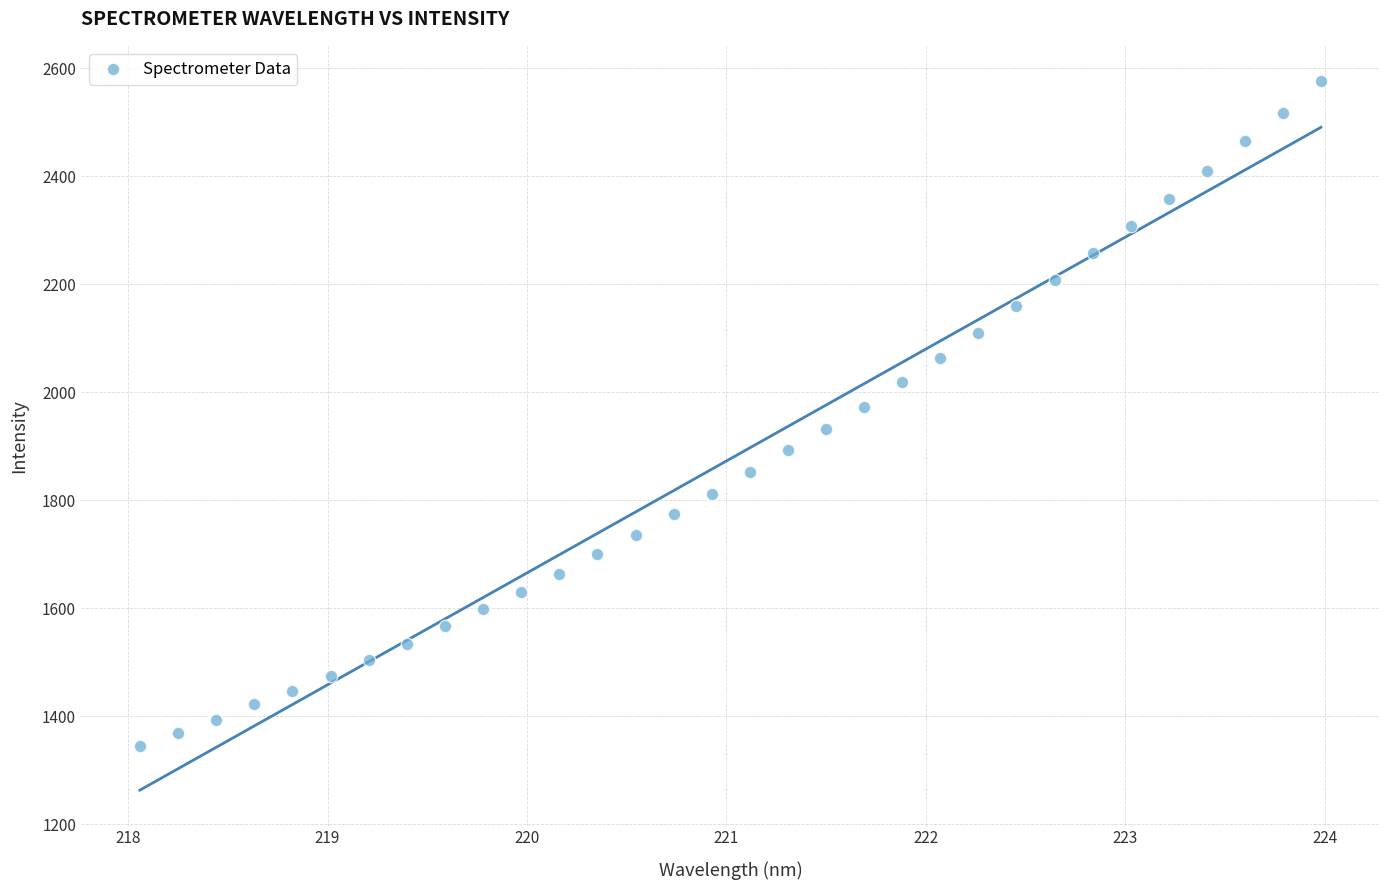

What is the range of X values (max minus min)?

5.9